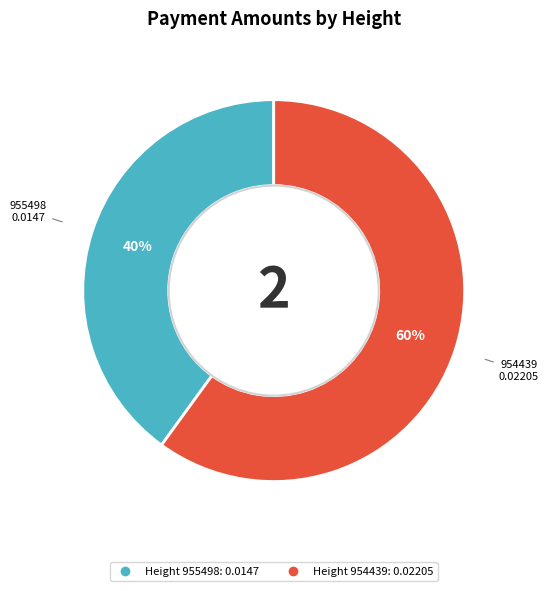

Does any single category account for the majority?

Yes